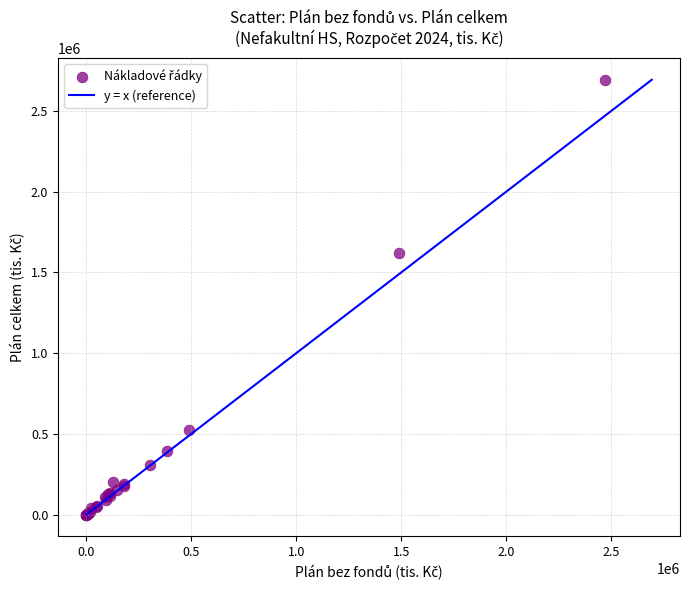

What Y value in the scatter plot is closest to 1345902?

1622390.6